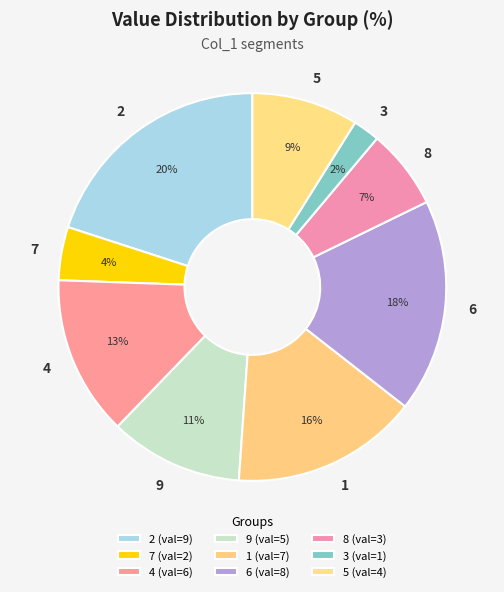

Rank the categories by value from lowest to highest.

3, 7, 8, 5, 9, 4, 1, 6, 2